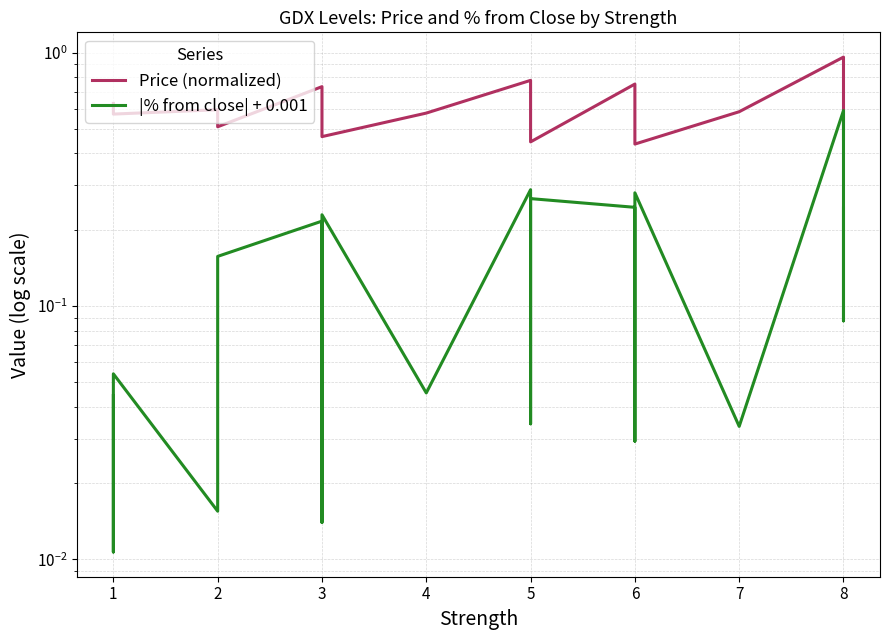

Which series has the largest total across all categories?

Price (normalized)